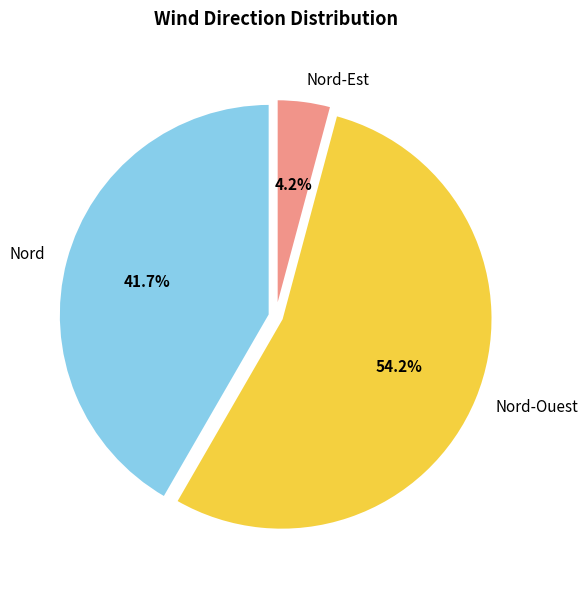

What is the largest slice in the pie chart?

Nord-Ouest